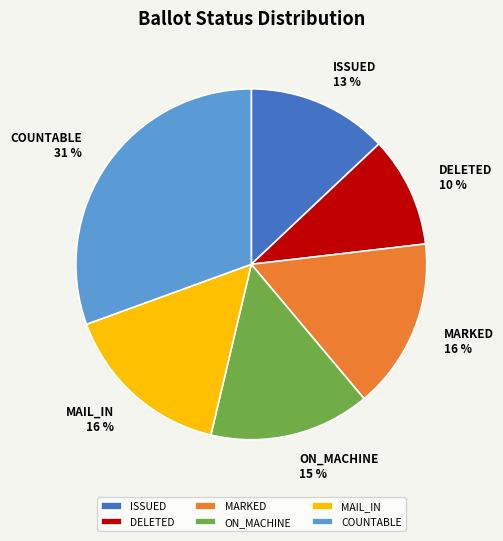

To the nearest percent, what is the average slice percentage?

17%